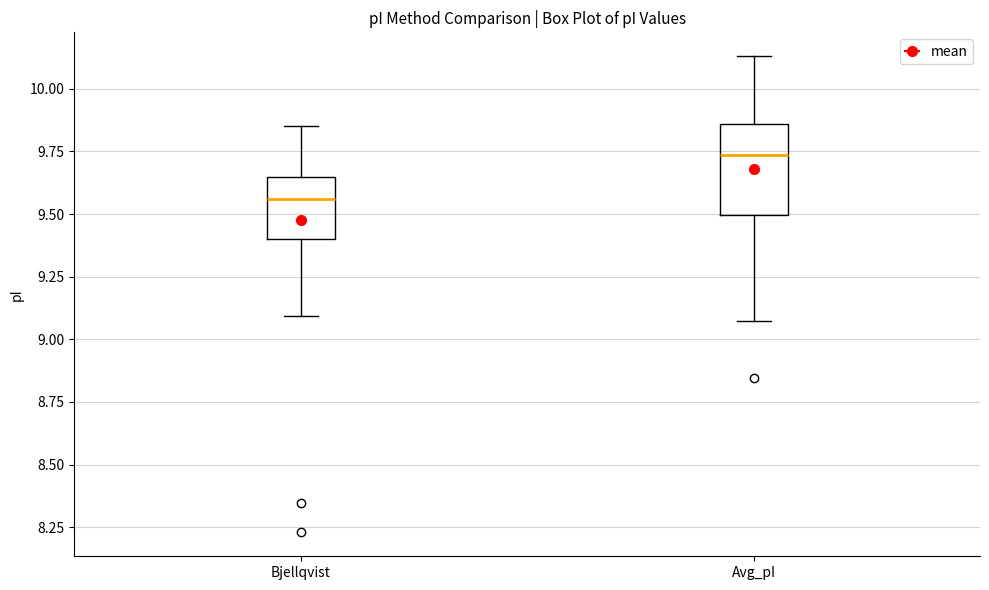

Where does the median line of the box for Bjellqvist sit on the y-axis? The values are not printed on the chart, so give them approximately, as read against the axis.

9.55